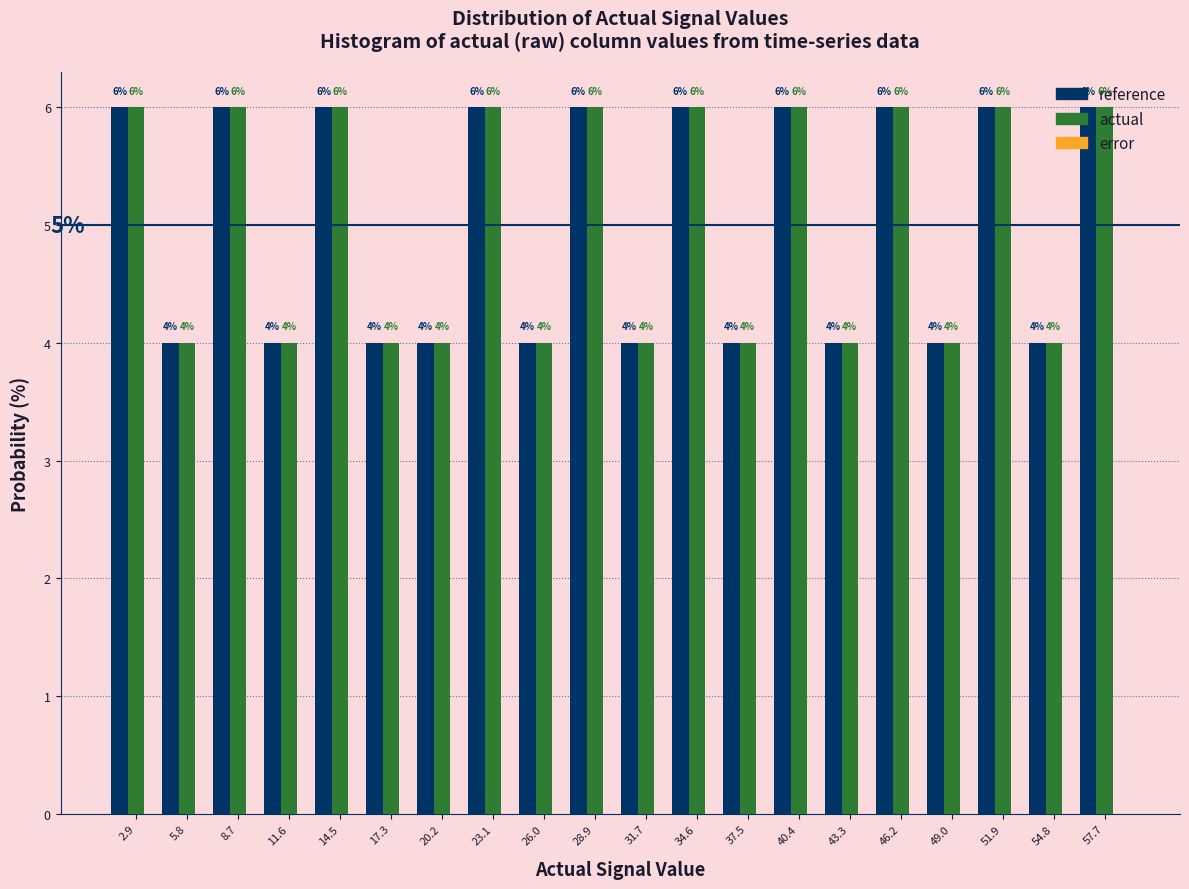

What is the average value of the reference series?

5